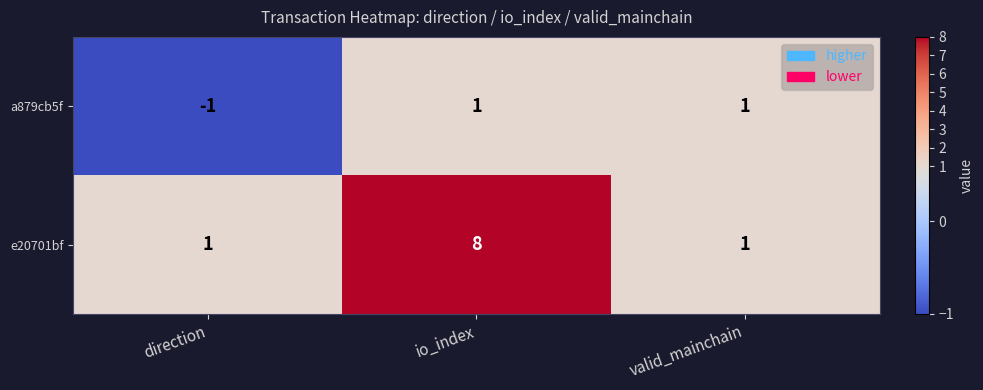

What is the difference between the maximum and minimum values in the e20701bf series?

7